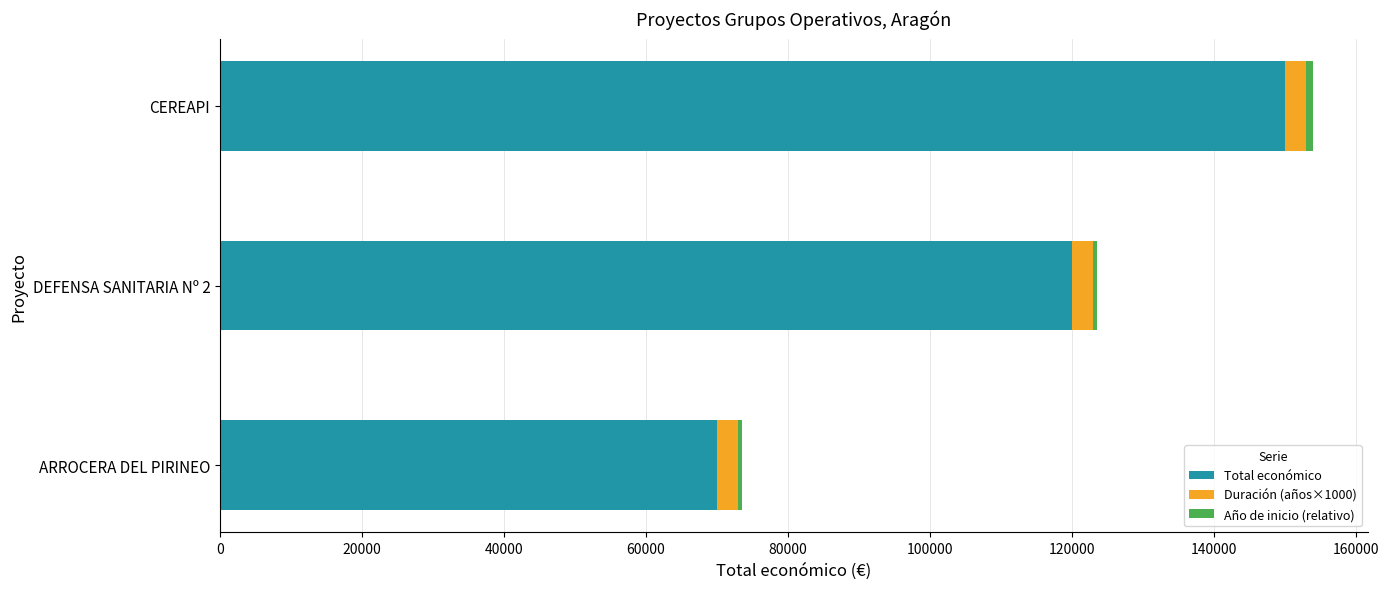

What is the highest value of the Total económico series?

150000